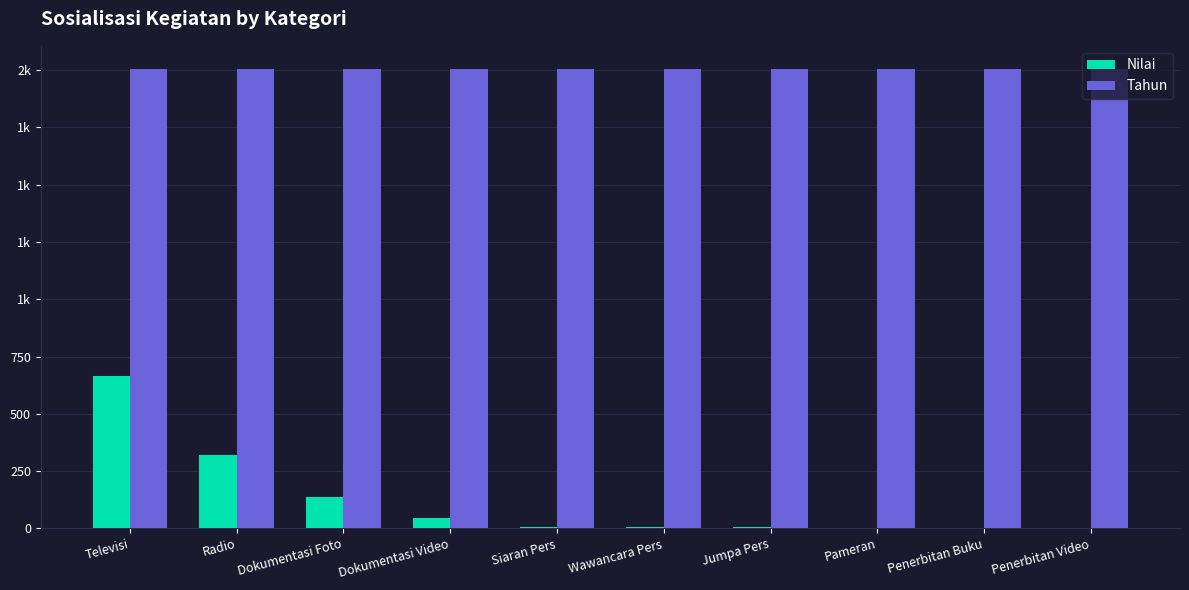

At which category is the sum across all series the highest?

Televisi